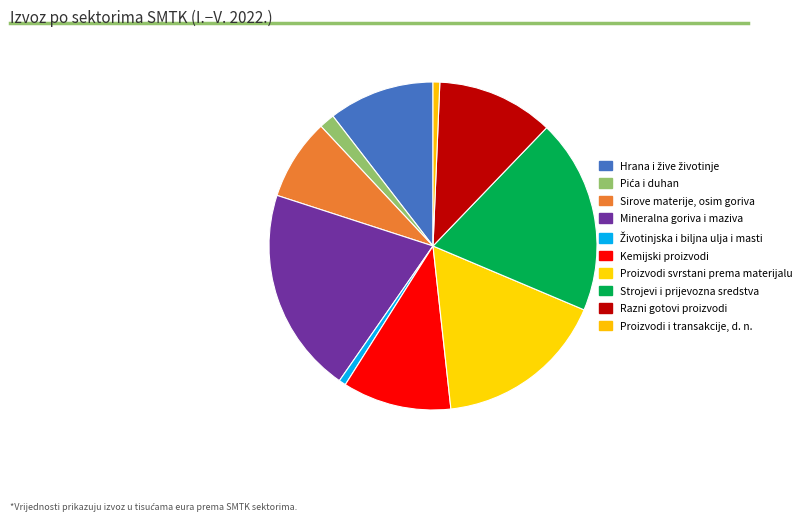

What is the smallest slice in the pie chart?

Proizvodi i transakcije, d. n.